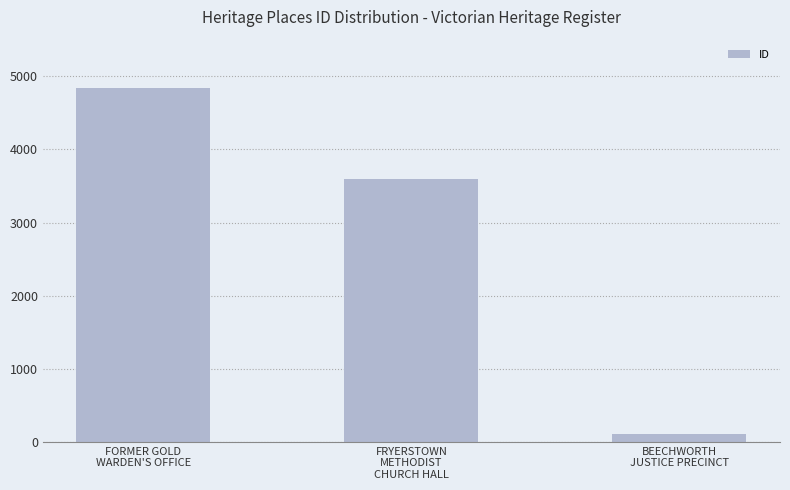

Reading left to right, what are all the values shown in this chart?

FORMER GOLD
WARDEN'S OFFICE=4836	FRYERSTOWN
METHODIST
CHURCH HALL=3598	BEECHWORTH
JUSTICE PRECINCT=108